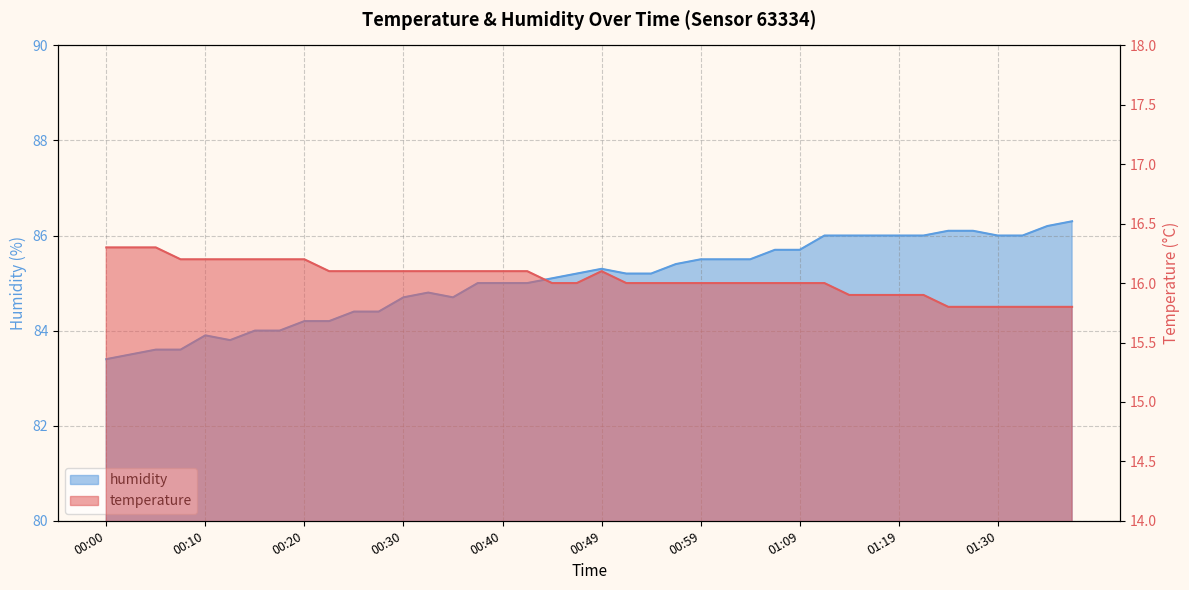

At which label does humidity reach its peak?

01:37